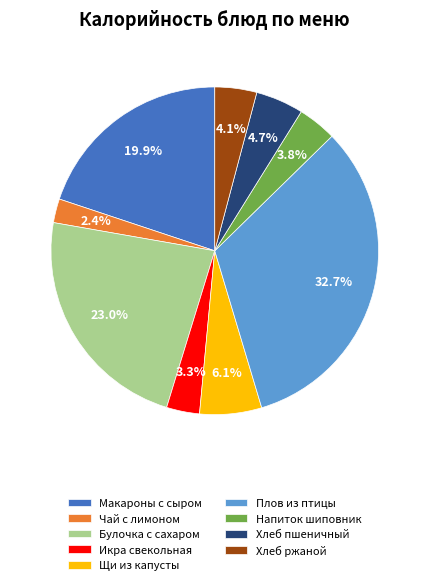

Combined, what portion of the pie is Плов из птицы and Напиток шиповник?

36.5%